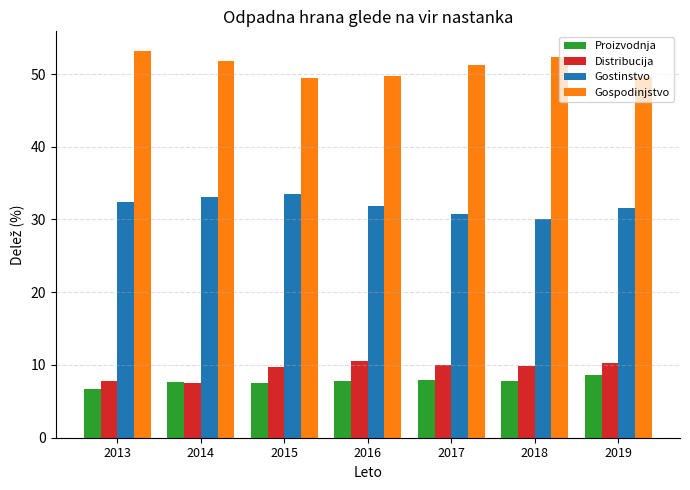

What is the sum of the Gostinstvo values at 2017 and 2014?

63.8